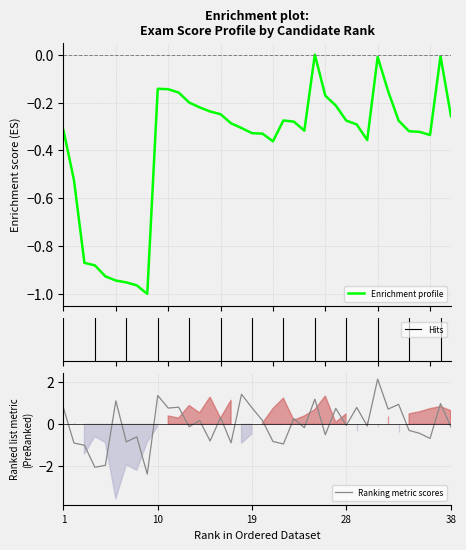

Does the chart display data point markers on the line(s)?

No